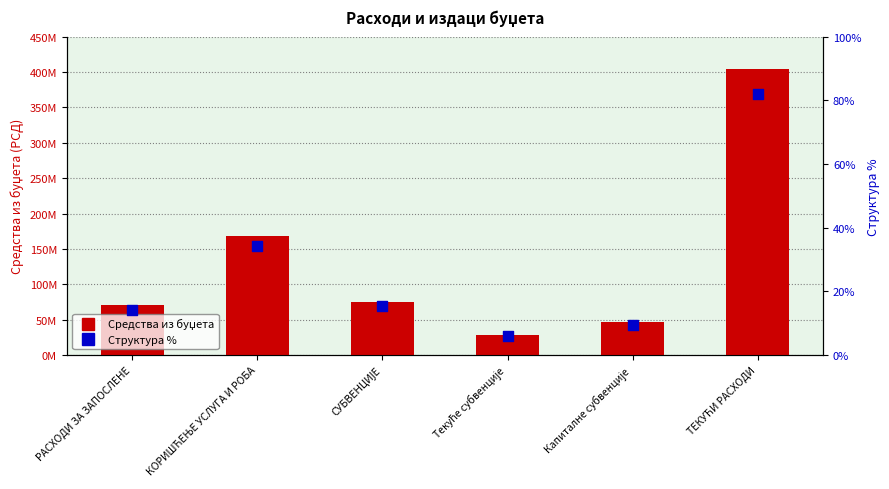

What are all the series names shown in the legend?

Средства из буџета, Структура %